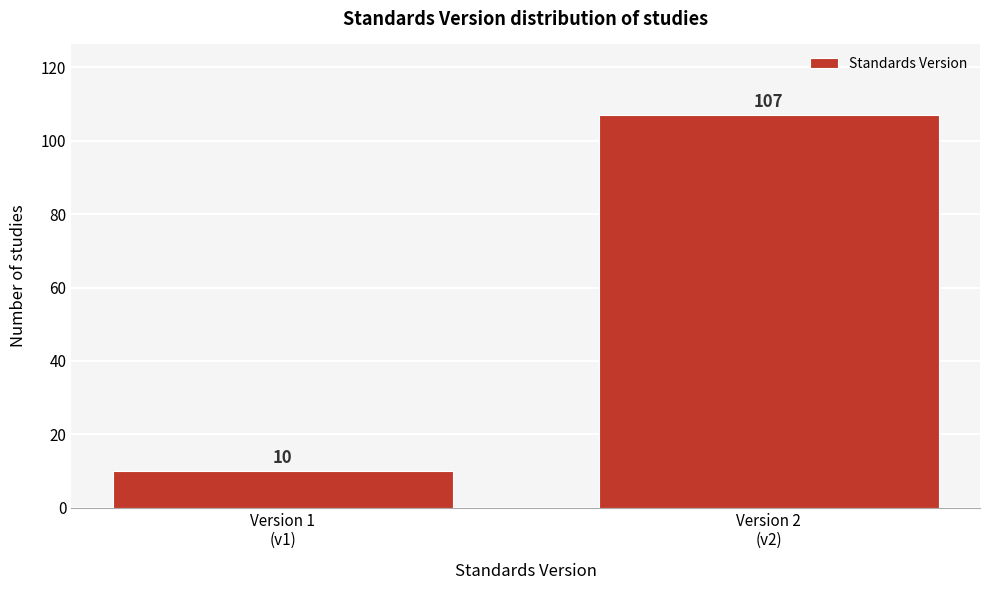

Reading right to left, list all the values displayed in this chart.

107	10